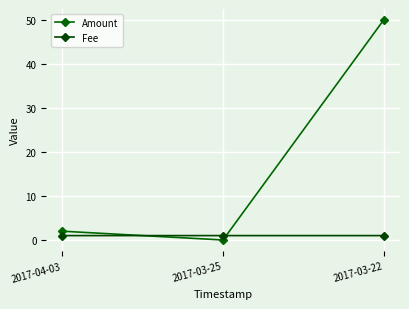

How many positive values does the Amount series have?

2